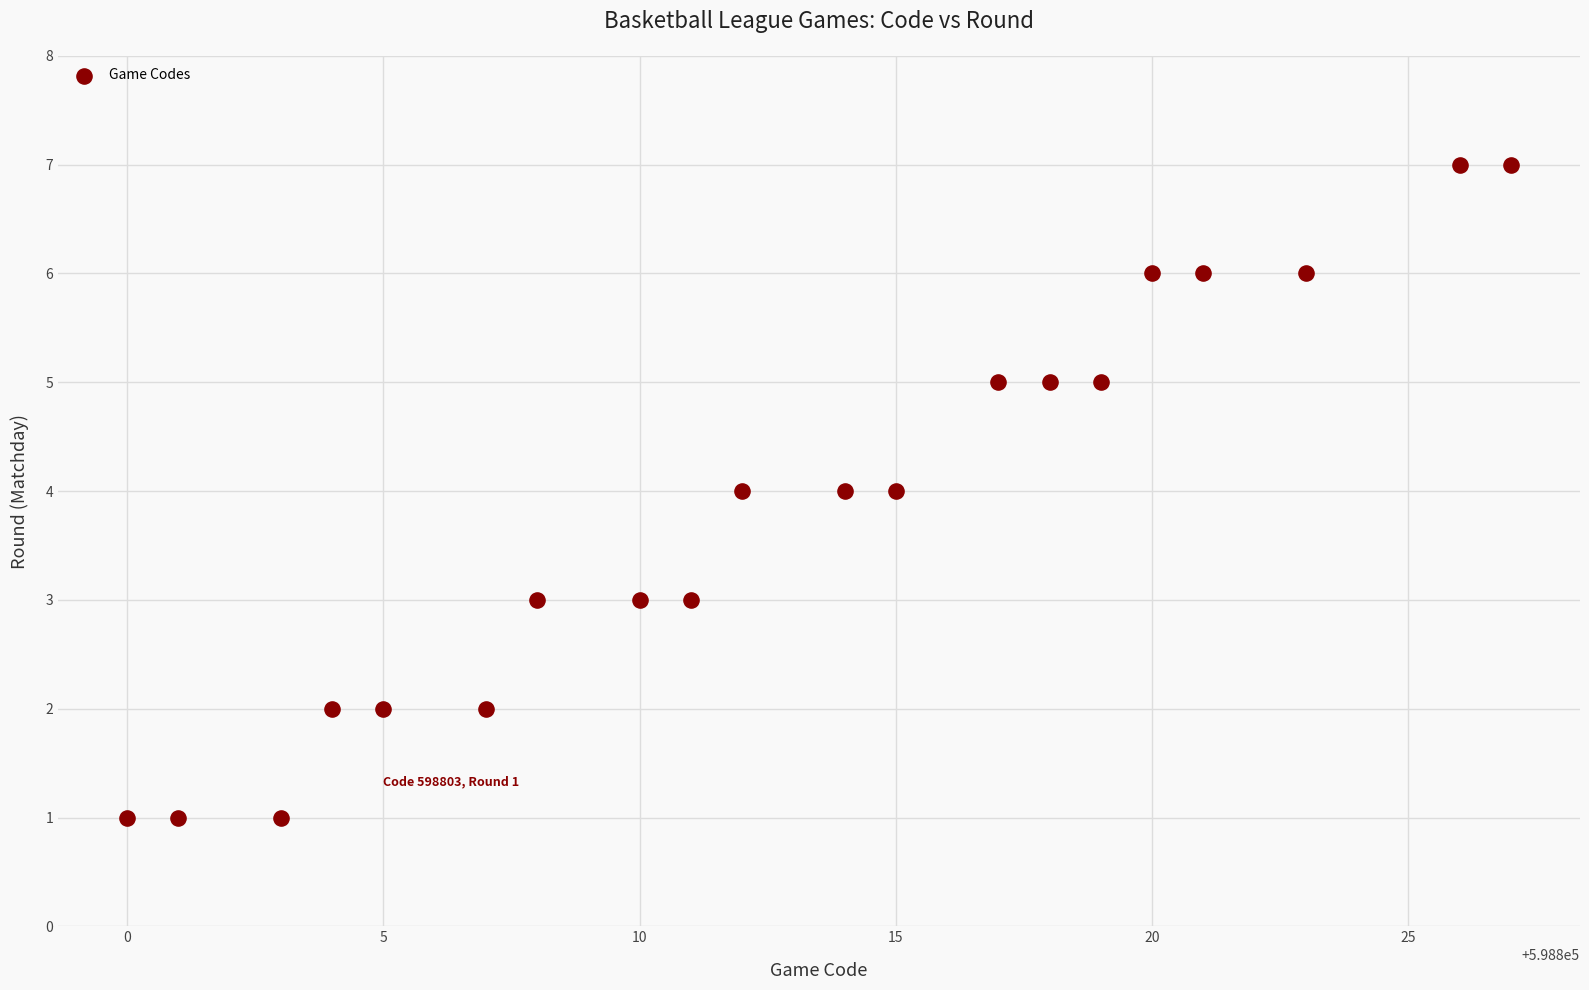

What is the range of X values (max minus min)?

27